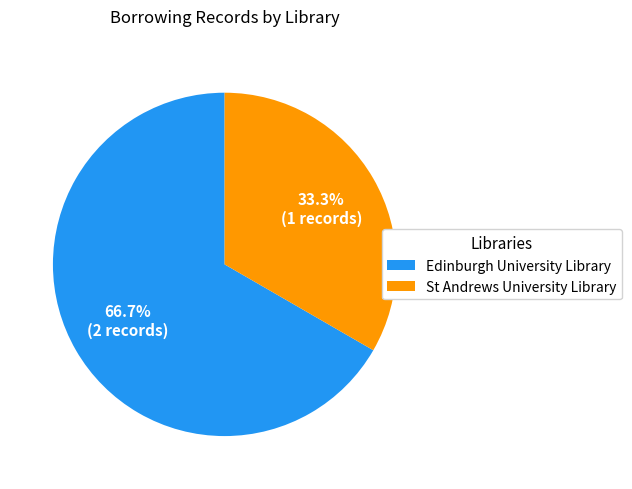

Does Edinburgh University Library account for over 50% of the chart?

Yes